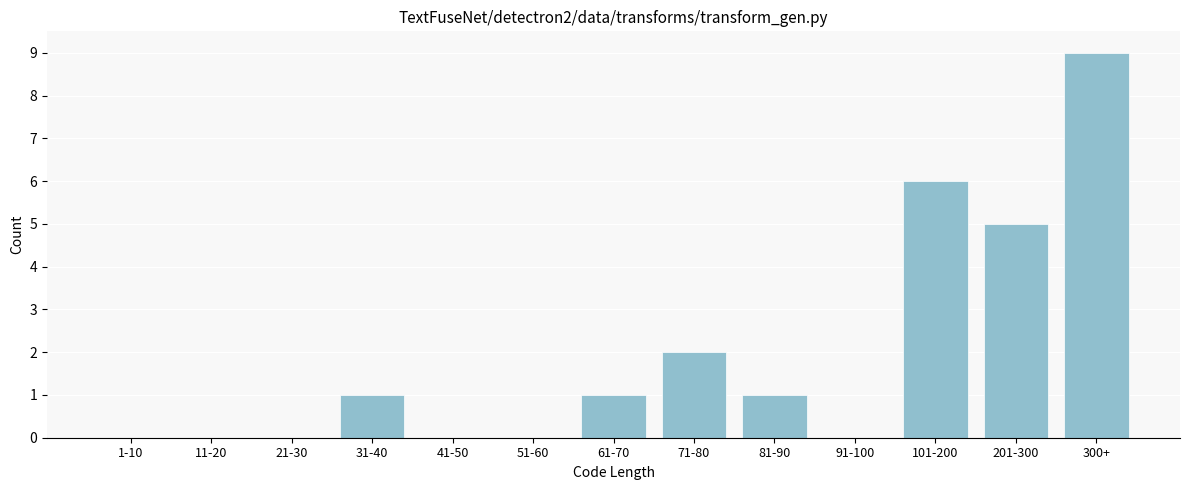

Reading left to right, list all the values displayed in this chart.

1-10=0	11-20=0	21-30=0	31-40=1	41-50=0	51-60=0	61-70=1	71-80=2	81-90=1	91-100=0	101-200=6	201-300=5	300+=9